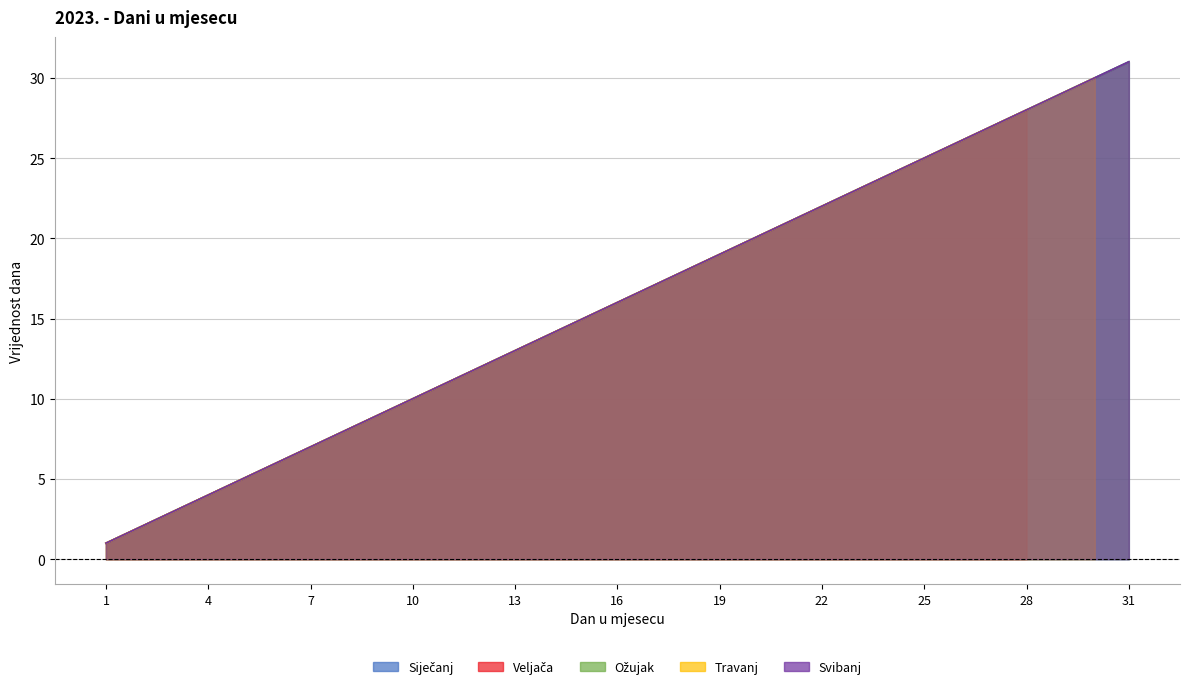

What is the difference between the second highest and minimum values in the Siječanj series?

29